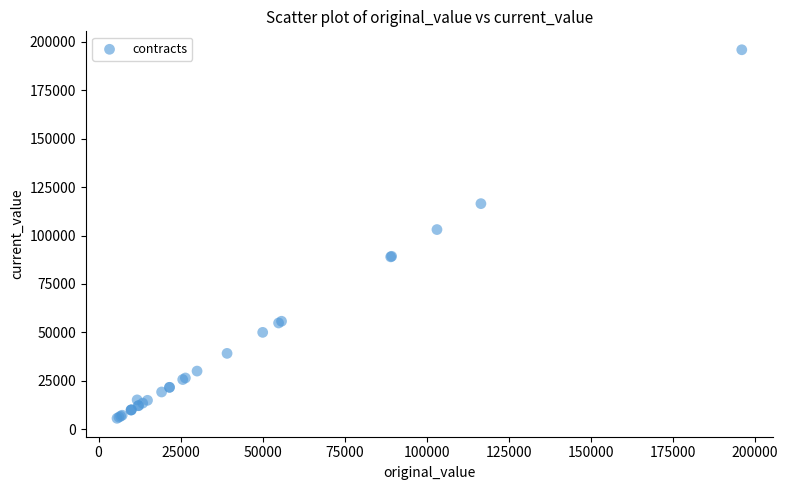

What Y value in the scatter plot is closest to 100793?

103100.0